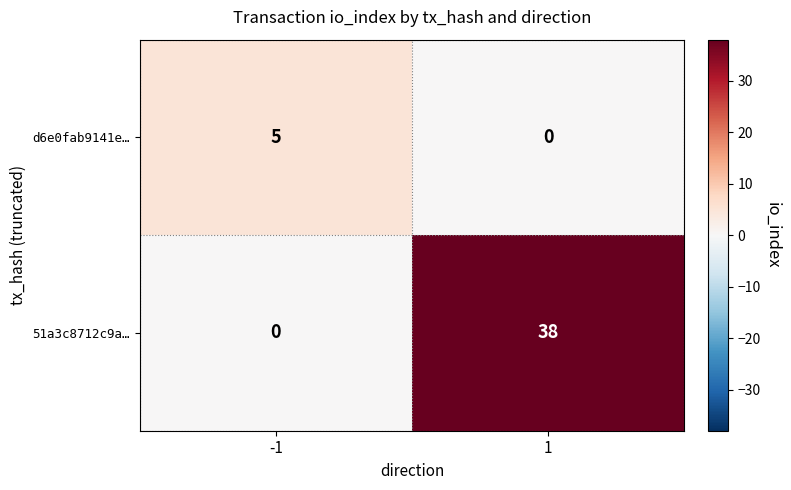

Reading left to right, list all the values displayed in this chart.

d6e0fab9141e…: -1=5	1=0
51a3c8712c9a…: -1=0	1=38